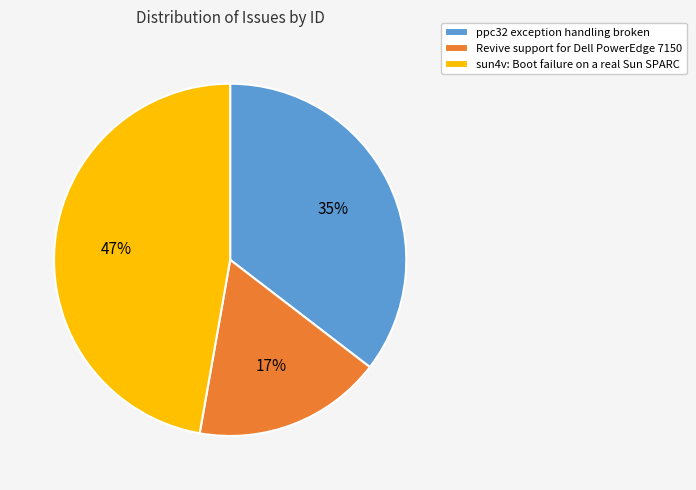

Between ppc32 exception handling broken and Revive support for Dell PowerEdge 7150, which is larger?

ppc32 exception handling broken